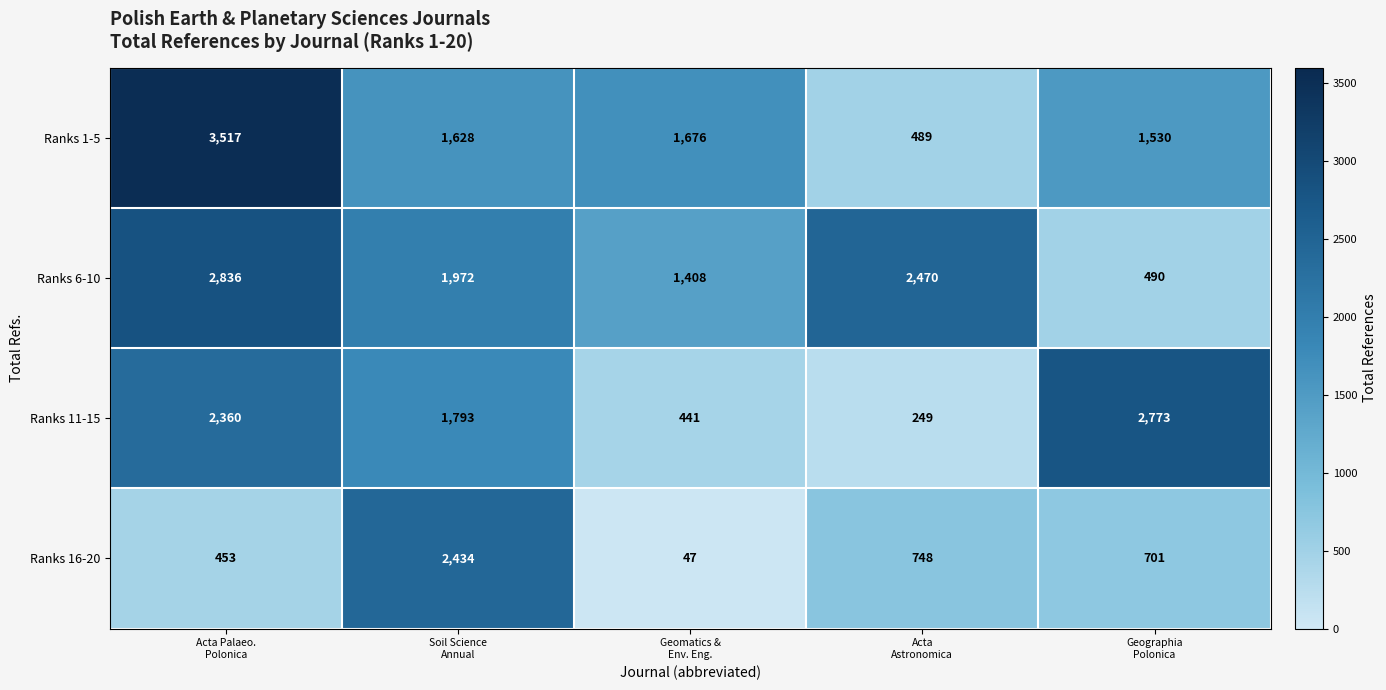

At which category is the sum across all series the highest?

Acta Palaeo.
Polonica